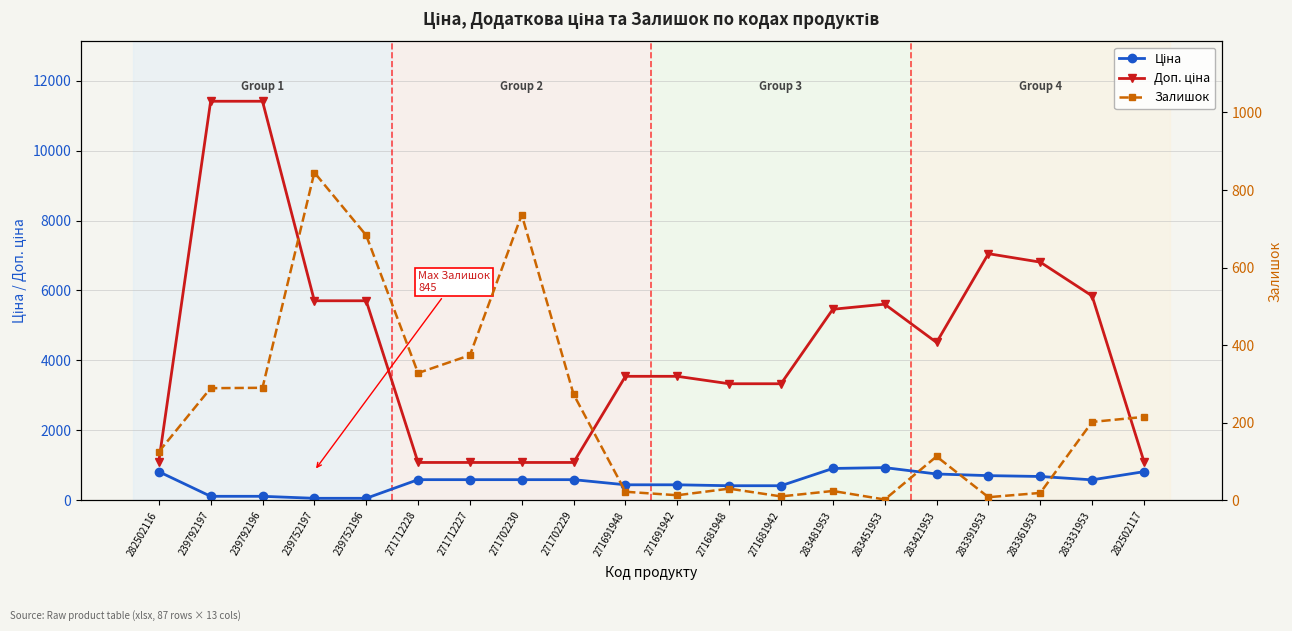

True or false: Залишок has more than 0 points higher than both neighbors.

True